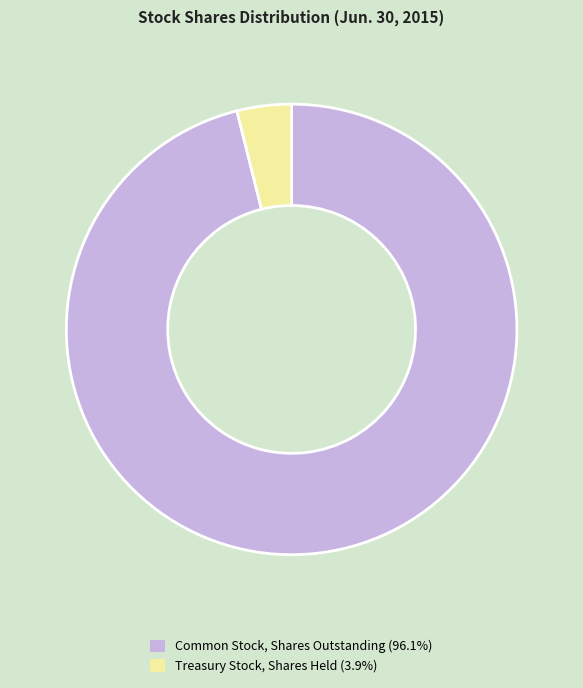

How many segments does this pie chart have?

2